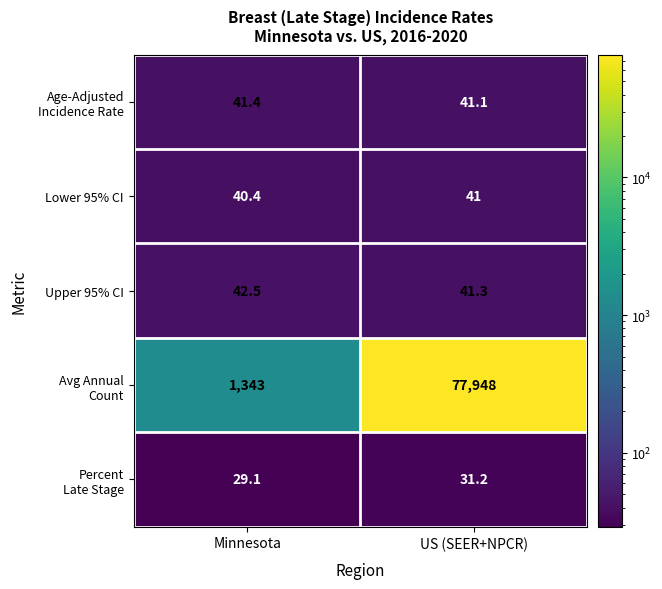

How many distinct data groups are displayed?

5